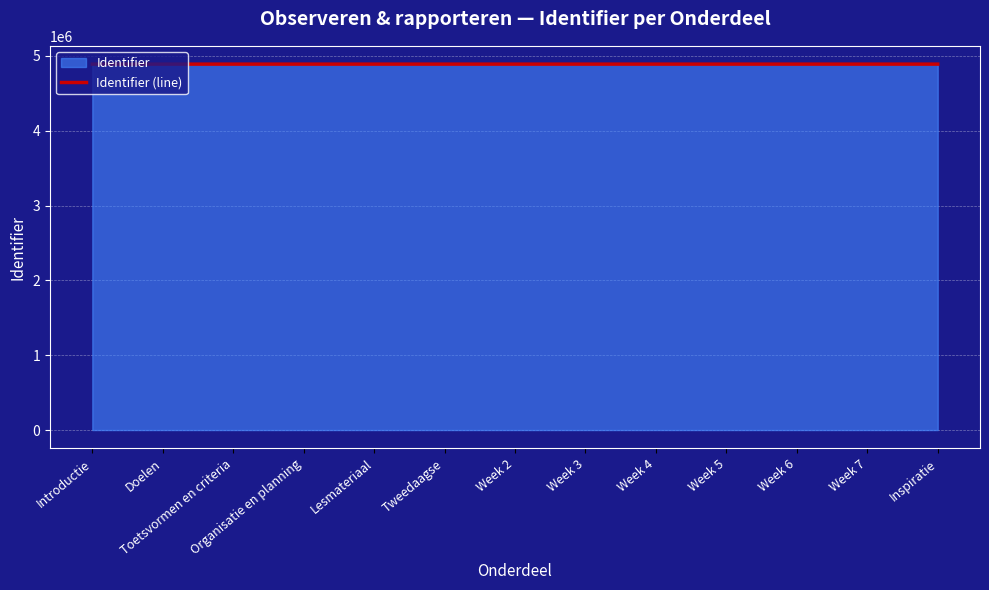

Does the chart display data point markers on the line(s)?

No